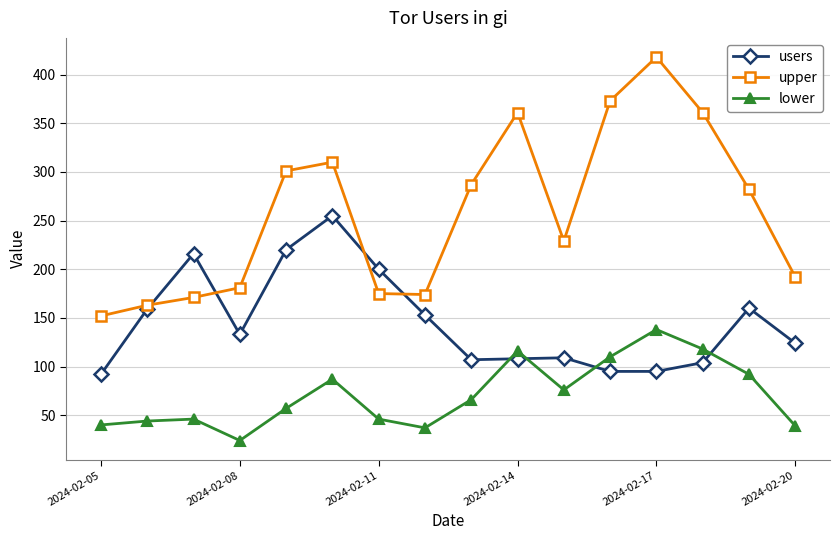

List the series in order of their overall mean, highest first.

upper, users, lower